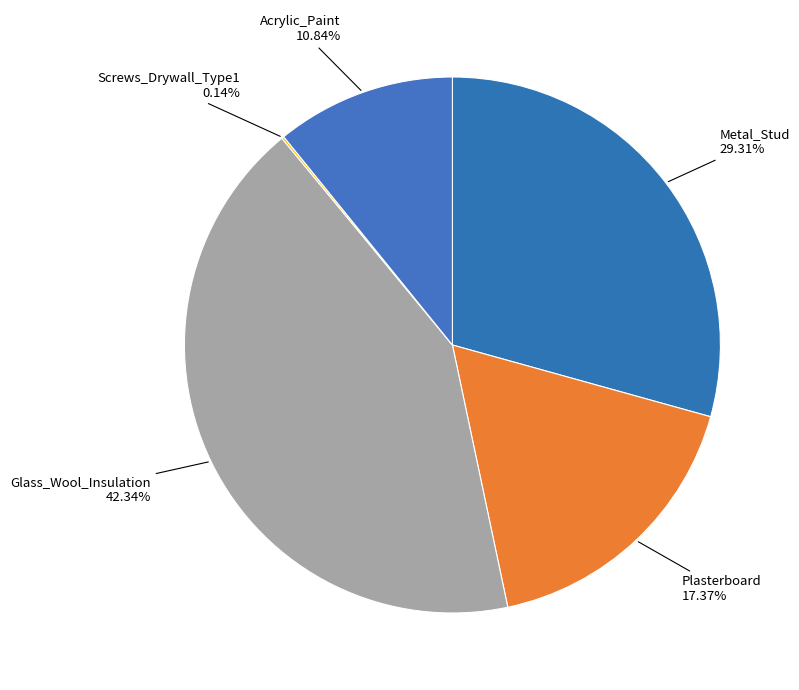

What is the largest slice in the pie chart?

Glass_Wool_Insulation